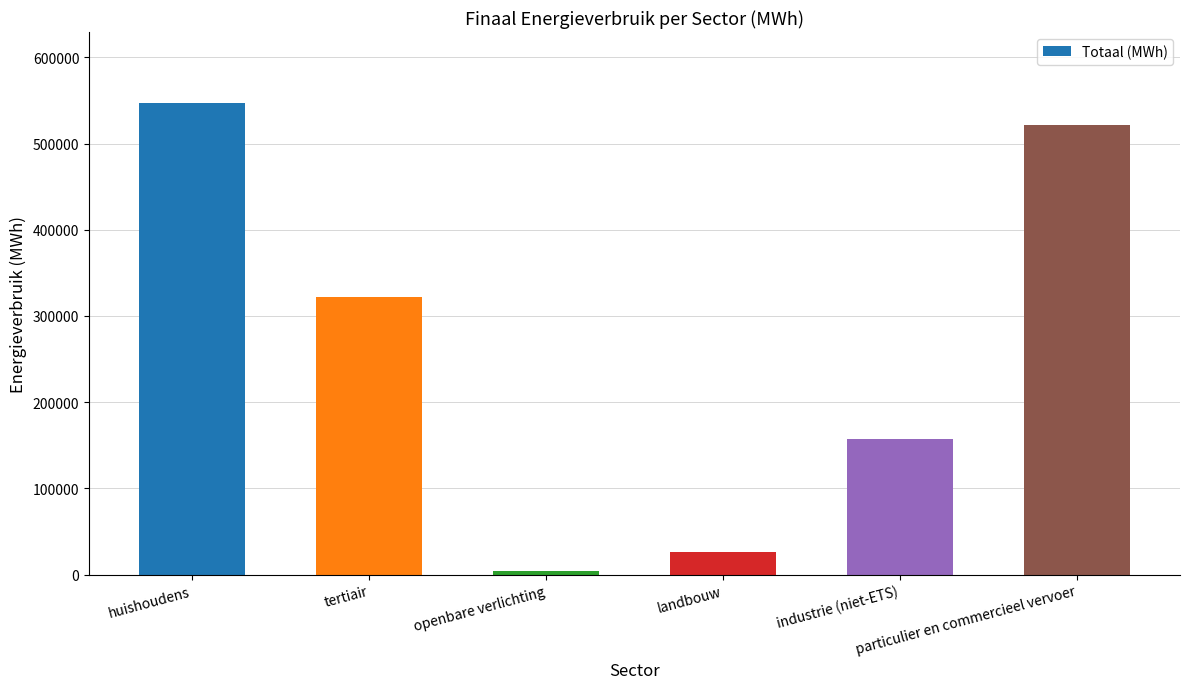

What position from the right is huishoudens?

6